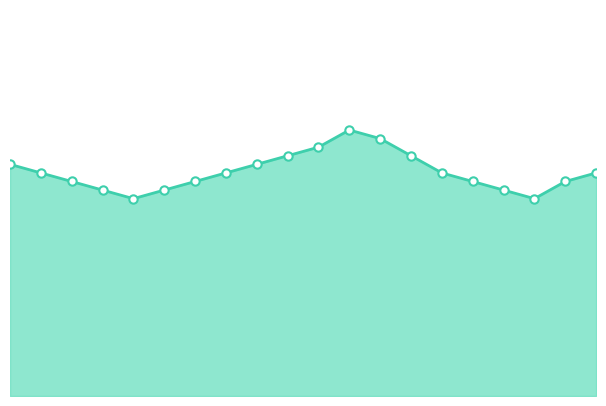

Rank the categories by value from highest to lowest.

11:00, 12:00, 10:00, 09:00, 13:00, 00:00, 08:00, 01:00, 07:00, 14:00, 19:00, 02:00, 06:00, 15:00, 18:00, 03:00, 05:00, 16:00, 04:00, 17:00